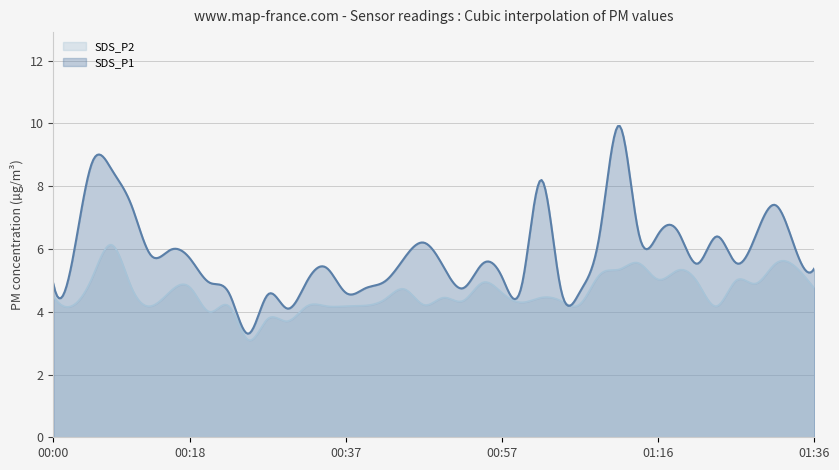

Where is the first local maximum for SDS_P1?

00:05